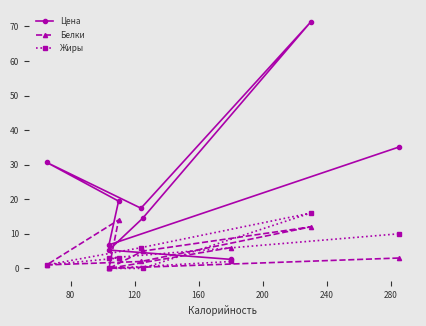

True or false: Жиры and Цена intersect in this chart.

False